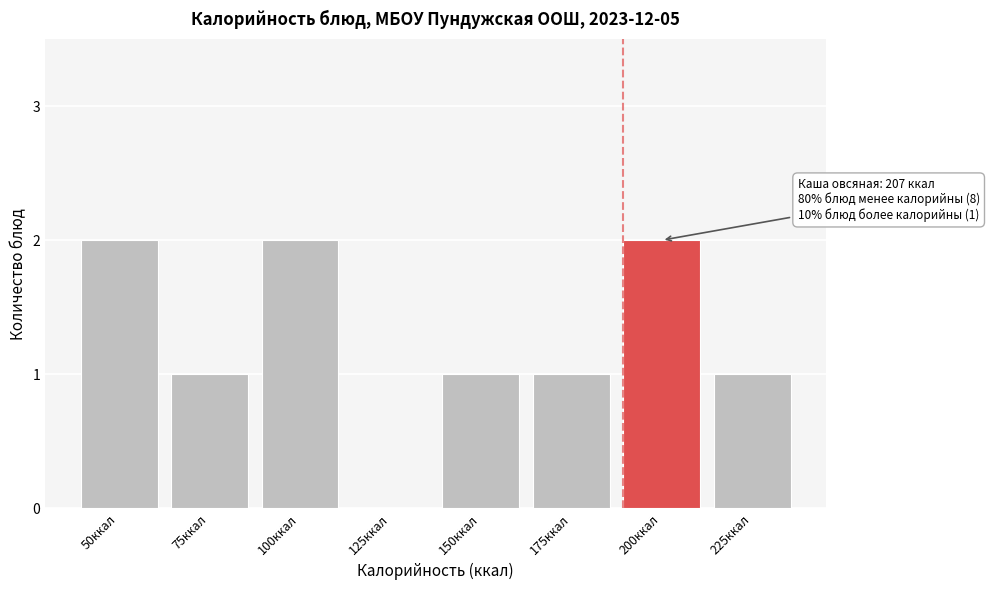

Reading left to right, list all the values displayed in this chart.

50ккал=2	75ккал=1	100ккал=2	125ккал=0	150ккал=1	175ккал=1	200ккал=2	225ккал=1